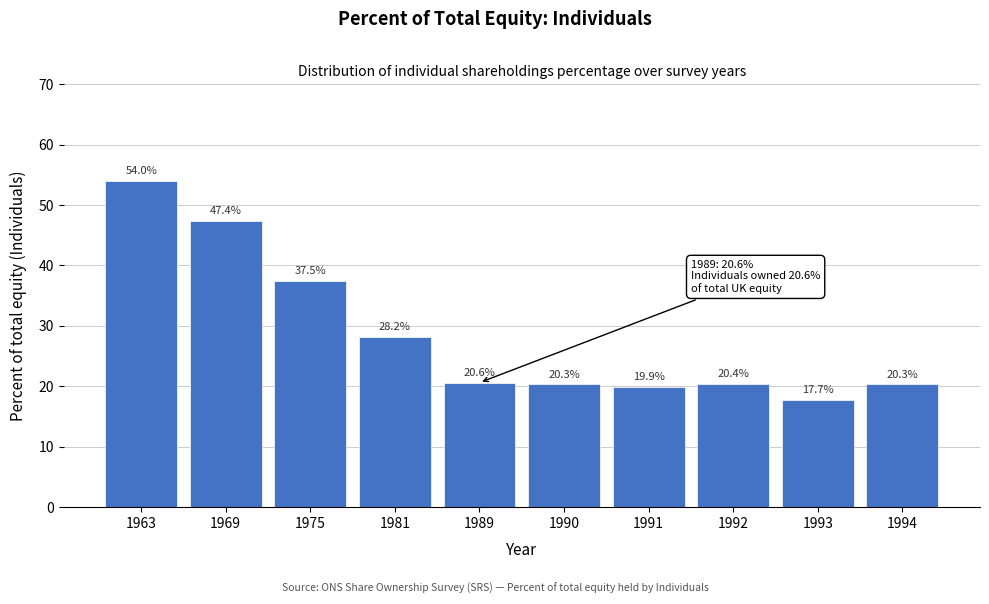

Reading right to left, transcribe all the data shown in this chart.

1994=20.3	1993=17.7	1992=20.4	1991=19.9	1990=20.3	1989=20.6	1981=28.2	1975=37.5	1969=47.4	1963=54.0